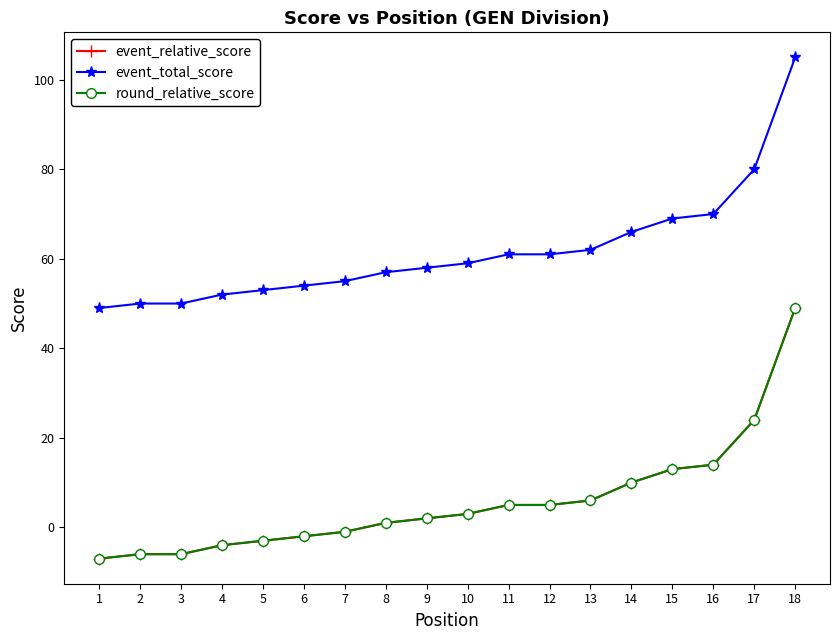

Which series has the largest total across all categories?

event_total_score